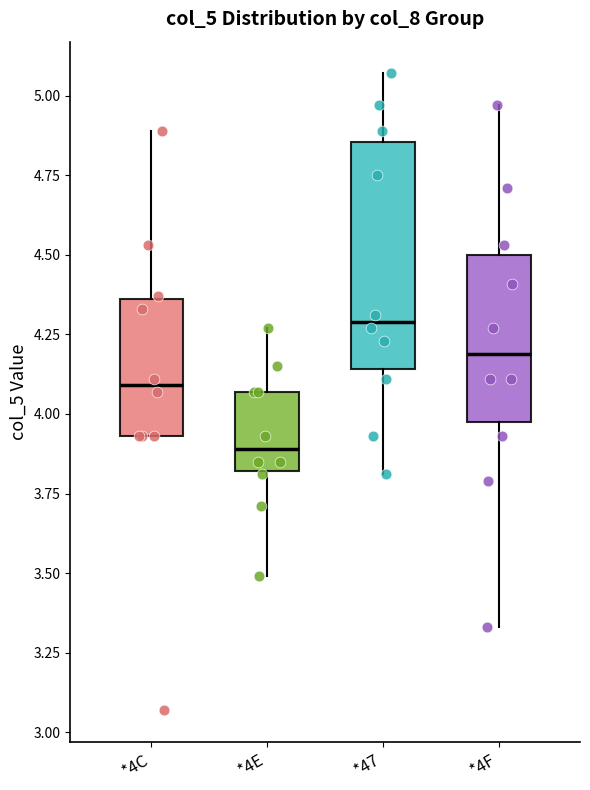

Reading left to right, transcribe this box plot: for each box, give where its median line is, the range the box spans, and where its two whiskers end, as read against the y-axis. The values are not printed on the chart, so give them approximately, as read against the axis.

*4C: median 4.10, box 3.95 to 4.35, whiskers 3.95 to 4.90
*4E: median 3.90, box 3.80 to 4.05, whiskers 3.50 to 4.25
*47: median 4.30, box 4.15 to 4.85, whiskers 3.80 to 5.05
*4F: median 4.20, box 4.00 to 4.50, whiskers 3.35 to 4.95